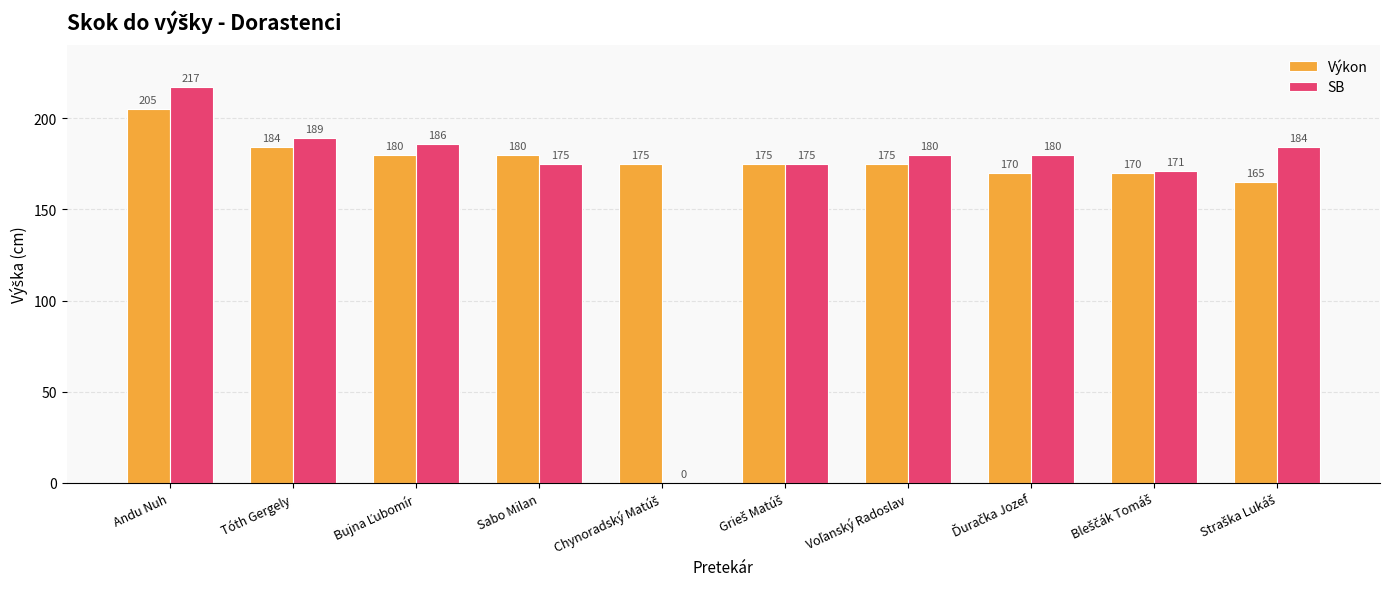

Count the number of data series in this chart.

2